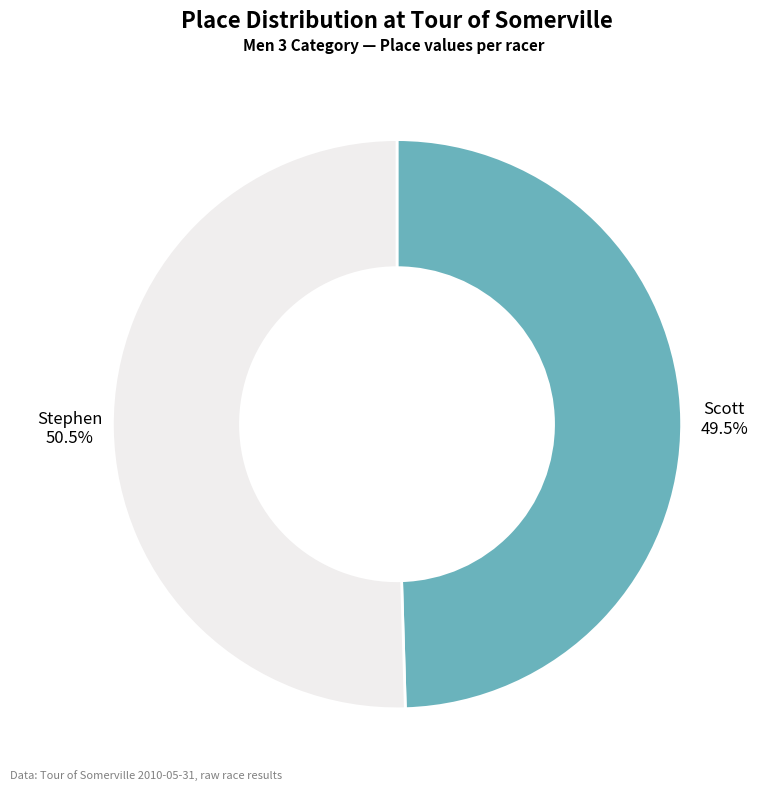

Is there a majority slice in this chart?

Yes